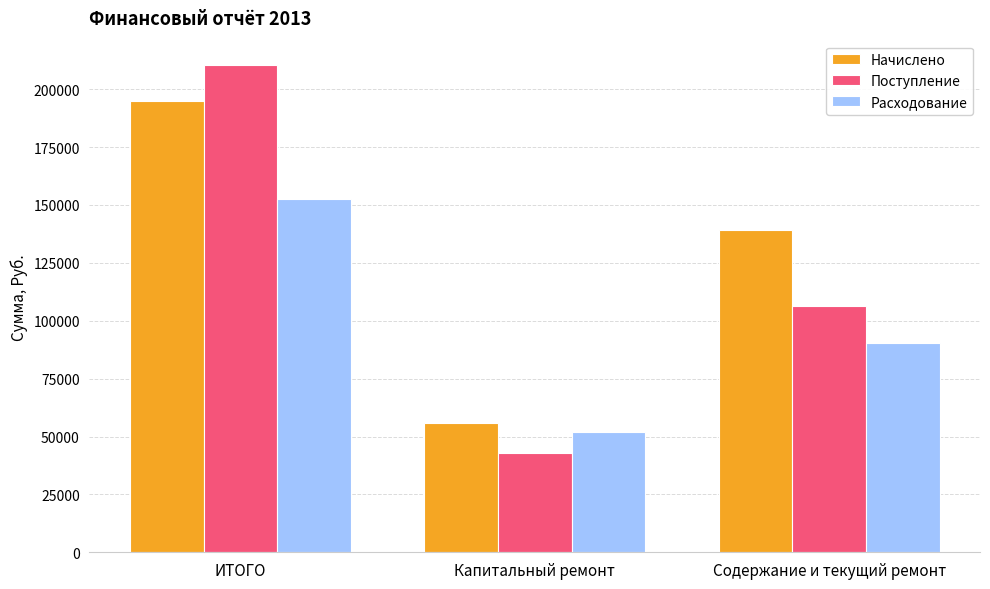

How many bars are there in each group?

3